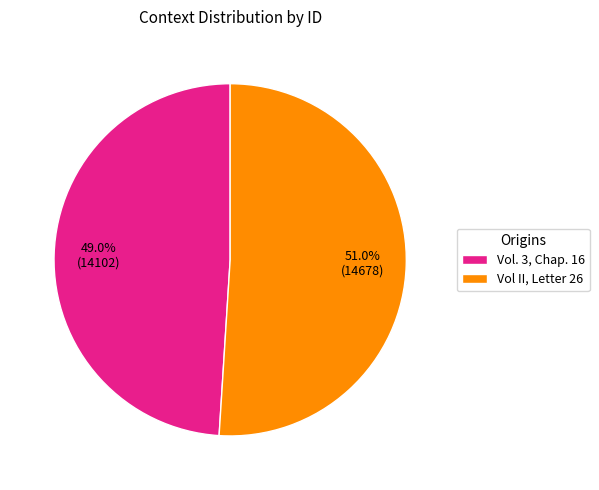

To the nearest percent, what portion does Vol. 3, Chap. 16 represent?

49%